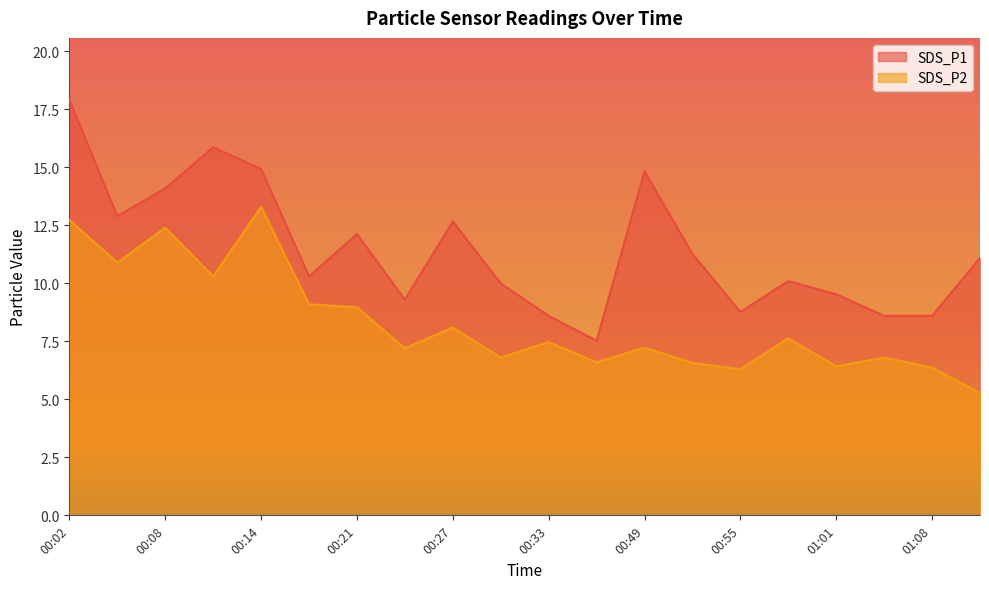

True or false: SDS_P2 and SDS_P1 intersect in this chart.

False